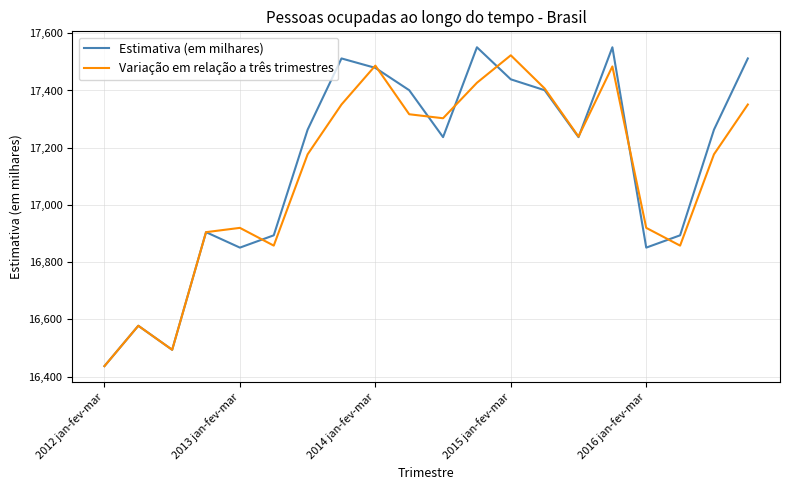

What is the smallest value displayed?

16437